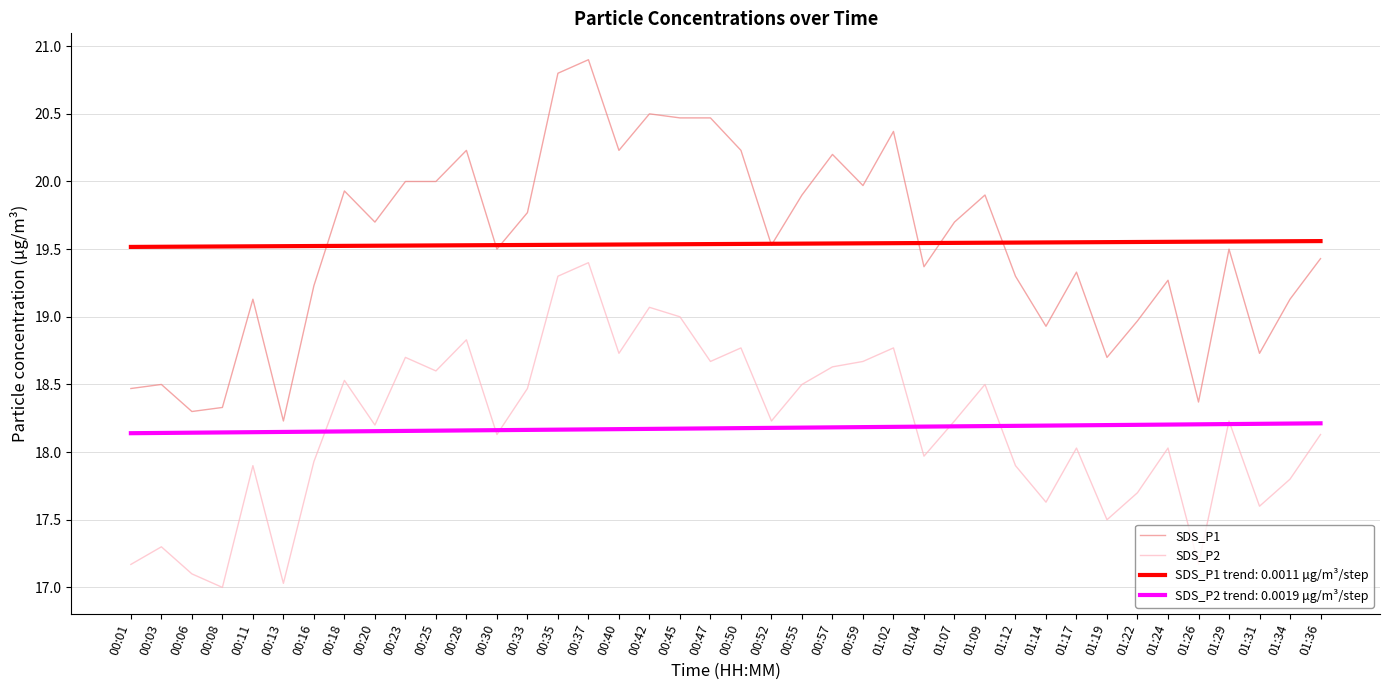

True or false: SDS_P2 and SDS_P1 cross at least once.

False